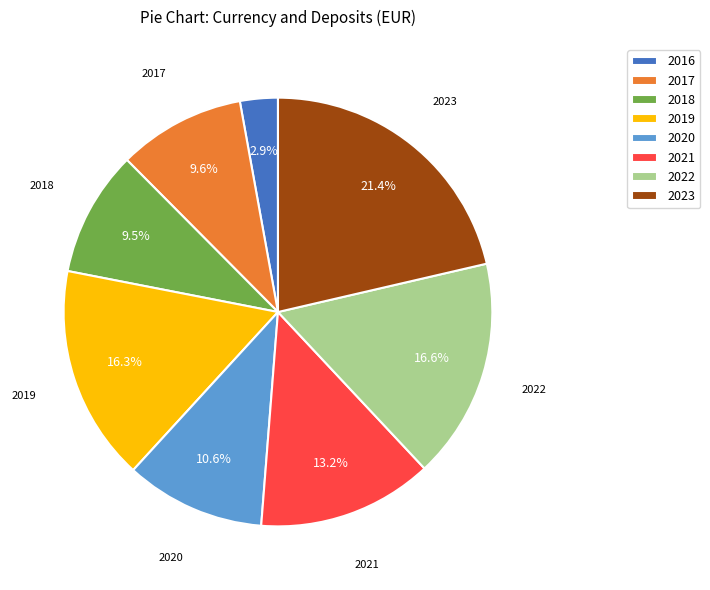

What is the smallest slice in the pie chart?

2016